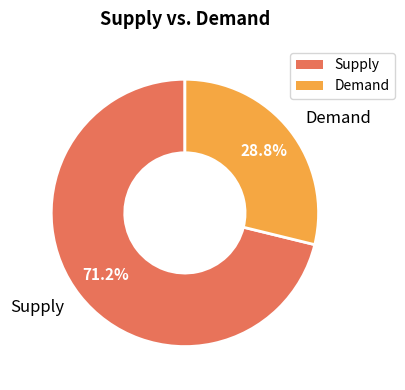

What is the total percentage of Supply and Demand?

100.0%